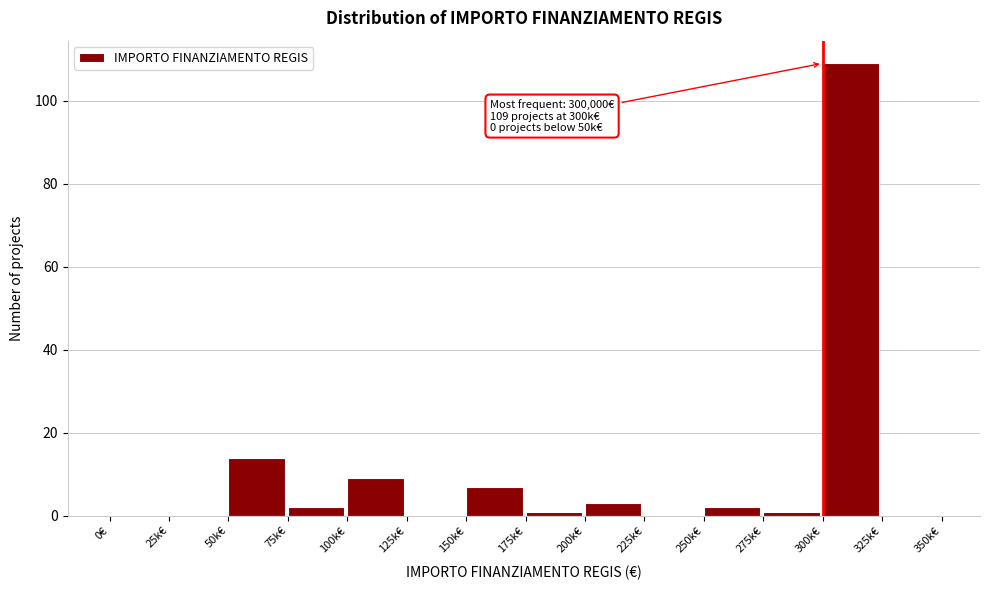

Reading left to right, what are all the values shown in this chart?

0€=0	25k€=0	50k€=14	75k€=2	100k€=9	125k€=0	150k€=7	175k€=1	200k€=3	225k€=0	250k€=2	275k€=1	300k€=109	325k€=0